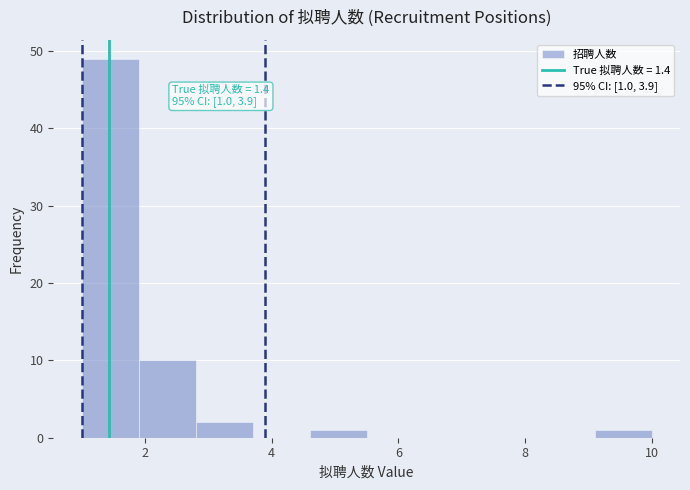

Which range on the x-axis has the tallest bar?

1.0 to 1.9